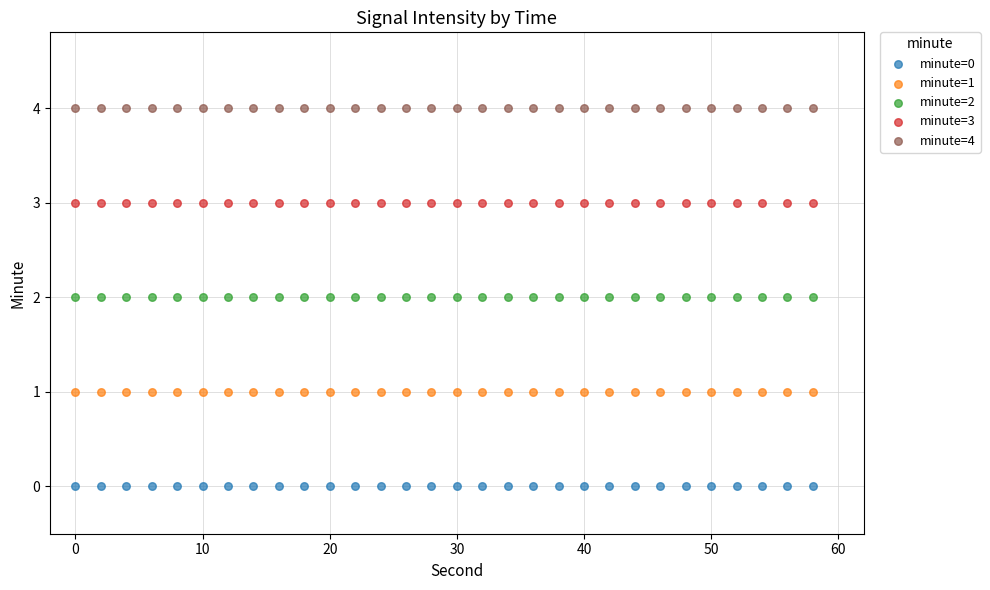

Which series contains the lowest Y value?

minute=0